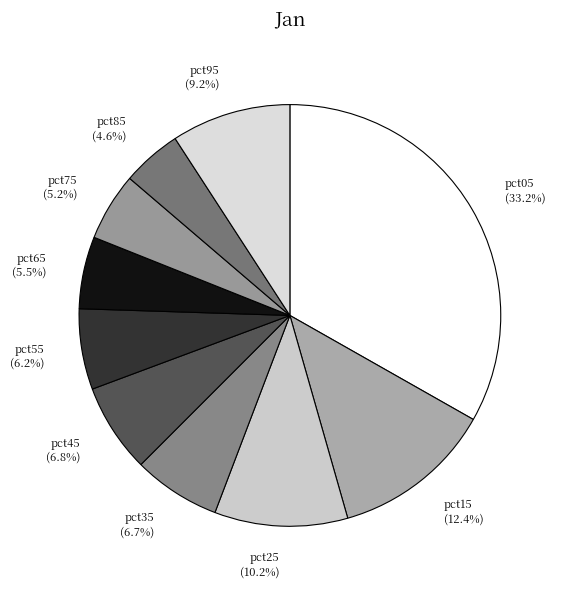

Is the sum of pct75 and pct25 greater than half?

No